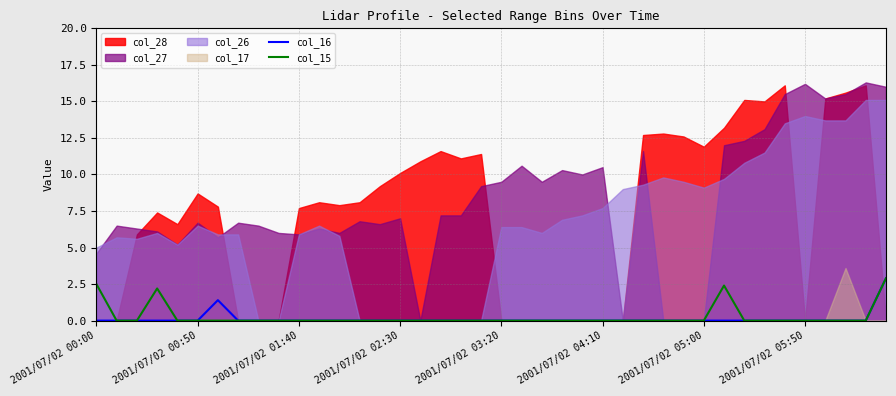

True or false: col_16 and col_15 cross at least once.

False